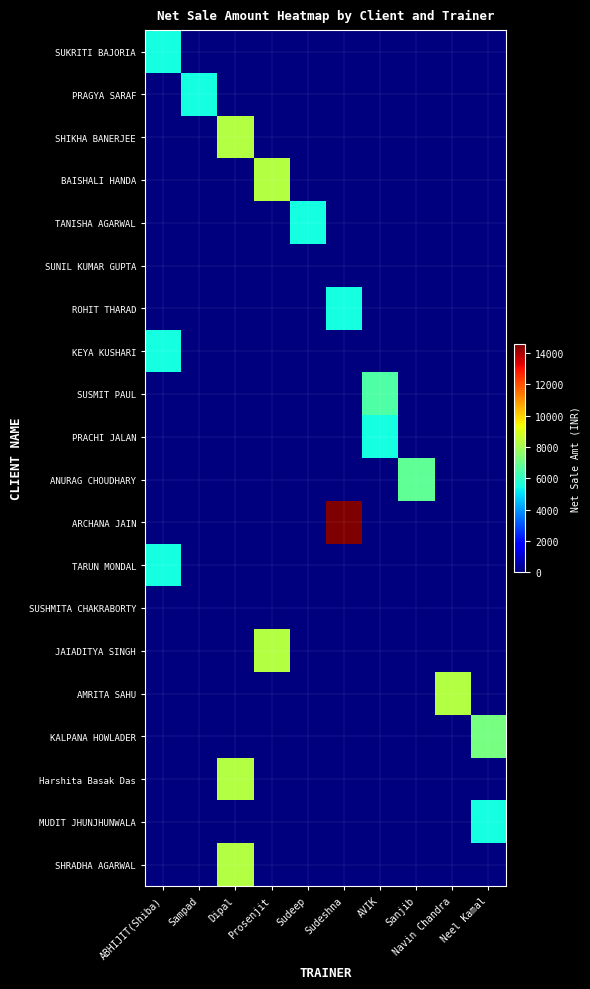

Reading left to right, transcribe all the data shown in this chart.

SUKRITI BAJORIA: ABHIJIT(Shiba)=5507.6	Sampad=0.0	Dipal=0.0	Prosenjit=0.0	Sudeep=0.0	Sudeshna=0.0	AVIK=0.0	Sanjib=0.0	Navin Chandra=0.0	Neel Kamal=0.0
PRAGYA SARAF: ABHIJIT(Shiba)=0.0	Sampad=5507.6	Dipal=0.0	Prosenjit=0.0	Sudeep=0.0	Sudeshna=0.0	AVIK=0.0	Sanjib=0.0	Navin Chandra=0.0	Neel Kamal=0.0
SHIKHA BANERJEE: ABHIJIT(Shiba)=0.0	Sampad=0.0	Dipal=8304.2	Prosenjit=0.0	Sudeep=0.0	Sudeshna=0.0	AVIK=0.0	Sanjib=0.0	Navin Chandra=0.0	Neel Kamal=0.0
BAISHALI HANDA: ABHIJIT(Shiba)=0.0	Sampad=0.0	Dipal=0.0	Prosenjit=8304.2	Sudeep=0.0	Sudeshna=0.0	AVIK=0.0	Sanjib=0.0	Navin Chandra=0.0	Neel Kamal=0.0
TANISHA AGARWAL: ABHIJIT(Shiba)=0.0	Sampad=0.0	Dipal=0.0	Prosenjit=0.0	Sudeep=5507.6	Sudeshna=0.0	AVIK=0.0	Sanjib=0.0	Navin Chandra=0.0	Neel Kamal=0.0
SUNIL KUMAR GUPTA: ABHIJIT(Shiba)=0.0	Sampad=0.0	Dipal=0.0	Prosenjit=0.0	Sudeep=0.0	Sudeshna=0.0	AVIK=0.0	Sanjib=0.0	Navin Chandra=0.0	Neel Kamal=0.0
ROHIT THARAD: ABHIJIT(Shiba)=0.0	Sampad=0.0	Dipal=0.0	Prosenjit=0.0	Sudeep=0.0	Sudeshna=5507.6	AVIK=0.0	Sanjib=0.0	Navin Chandra=0.0	Neel Kamal=0.0
KEYA KUSHARI: ABHIJIT(Shiba)=5507.6	Sampad=0.0	Dipal=0.0	Prosenjit=0.0	Sudeep=0.0	Sudeshna=0.0	AVIK=0.0	Sanjib=0.0	Navin Chandra=0.0	Neel Kamal=0.0
SUSMIT PAUL: ABHIJIT(Shiba)=0.0	Sampad=0.0	Dipal=0.0	Prosenjit=0.0	Sudeep=0.0	Sudeshna=0.0	AVIK=6500.0	Sanjib=0.0	Navin Chandra=0.0	Neel Kamal=0.0
PRACHI JALAN: ABHIJIT(Shiba)=0.0	Sampad=0.0	Dipal=0.0	Prosenjit=0.0	Sudeep=0.0	Sudeshna=0.0	AVIK=5507.6	Sanjib=0.0	Navin Chandra=0.0	Neel Kamal=0.0
ANURAG CHOUDHARY: ABHIJIT(Shiba)=0.0	Sampad=0.0	Dipal=0.0	Prosenjit=0.0	Sudeep=0.0	Sudeshna=0.0	AVIK=0.0	Sanjib=6779.7	Navin Chandra=0.0	Neel Kamal=0.0
ARCHANA JAIN: ABHIJIT(Shiba)=0.0	Sampad=0.0	Dipal=0.0	Prosenjit=0.0	Sudeep=0.0	Sudeshna=14576.3	AVIK=0.0	Sanjib=0.0	Navin Chandra=0.0	Neel Kamal=0.0
TARUN MONDAL: ABHIJIT(Shiba)=5507.6	Sampad=0.0	Dipal=0.0	Prosenjit=0.0	Sudeep=0.0	Sudeshna=0.0	AVIK=0.0	Sanjib=0.0	Navin Chandra=0.0	Neel Kamal=0.0
SUSHMITA CHAKRABORTY: ABHIJIT(Shiba)=0.0	Sampad=0.0	Dipal=0.0	Prosenjit=0.0	Sudeep=0.0	Sudeshna=0.0	AVIK=0.0	Sanjib=0.0	Navin Chandra=0.0	Neel Kamal=0.0
JAIADITYA SINGH: ABHIJIT(Shiba)=0.0	Sampad=0.0	Dipal=0.0	Prosenjit=8304.2	Sudeep=0.0	Sudeshna=0.0	AVIK=0.0	Sanjib=0.0	Navin Chandra=0.0	Neel Kamal=0.0
AMRITA SAHU: ABHIJIT(Shiba)=0.0	Sampad=0.0	Dipal=0.0	Prosenjit=0.0	Sudeep=0.0	Sudeshna=0.0	AVIK=0.0	Sanjib=0.0	Navin Chandra=8304.2	Neel Kamal=0.0
KALPANA HOWLADER: ABHIJIT(Shiba)=0.0	Sampad=0.0	Dipal=0.0	Prosenjit=0.0	Sudeep=0.0	Sudeshna=0.0	AVIK=0.0	Sanjib=0.0	Navin Chandra=0.0	Neel Kamal=7203.4
Harshita Basak Das: ABHIJIT(Shiba)=0.0	Sampad=0.0	Dipal=8304.2	Prosenjit=0.0	Sudeep=0.0	Sudeshna=0.0	AVIK=0.0	Sanjib=0.0	Navin Chandra=0.0	Neel Kamal=0.0
MUDIT JHUNJHUNWALA: ABHIJIT(Shiba)=0.0	Sampad=0.0	Dipal=0.0	Prosenjit=0.0	Sudeep=0.0	Sudeshna=0.0	AVIK=0.0	Sanjib=0.0	Navin Chandra=0.0	Neel Kamal=5507.6
SHRADHA AGARWAL: ABHIJIT(Shiba)=0.0	Sampad=0.0	Dipal=8304.2	Prosenjit=0.0	Sudeep=0.0	Sudeshna=0.0	AVIK=0.0	Sanjib=0.0	Navin Chandra=0.0	Neel Kamal=0.0